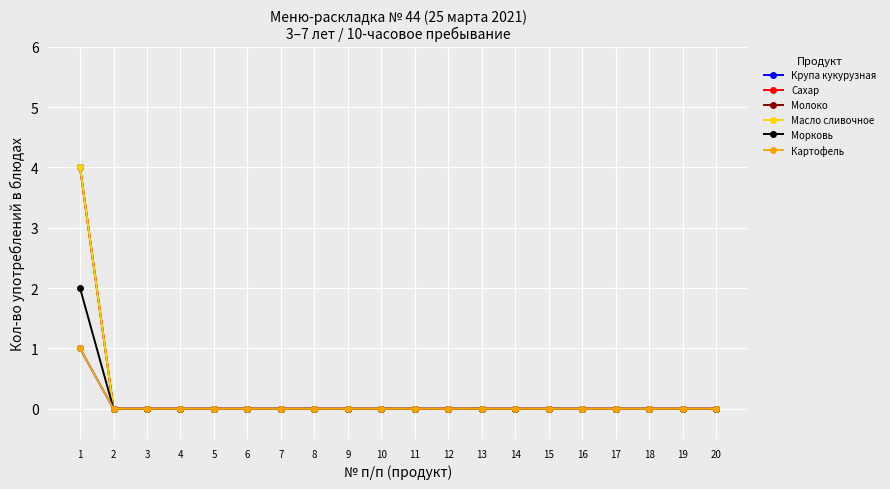

Is this an area chart (filled region under the line)?

No